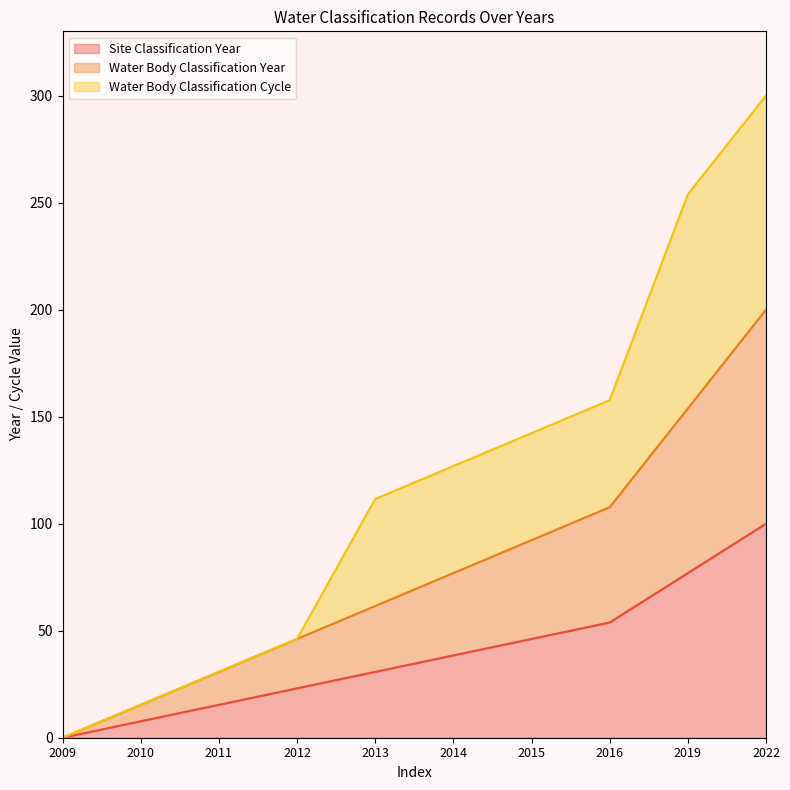

Is the value of Site Classification Year at 2022 greater than the value of Water Body Classification Year at 2010?

Yes